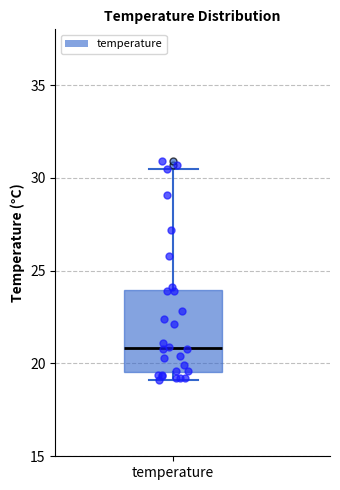

Where is the upper edge of the box for temperature on the y-axis? The values are not printed on the chart, so give them approximately, as read against the axis.

24.0